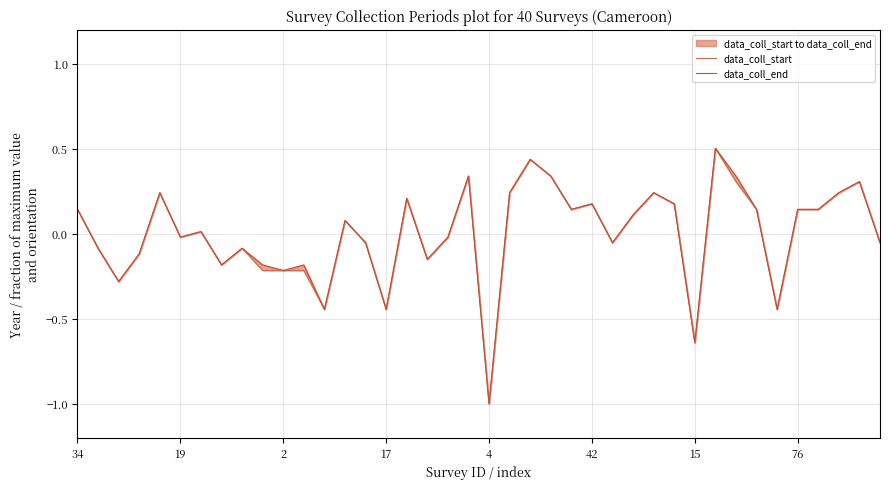

Which category has the highest value in the data_coll_start series?

31